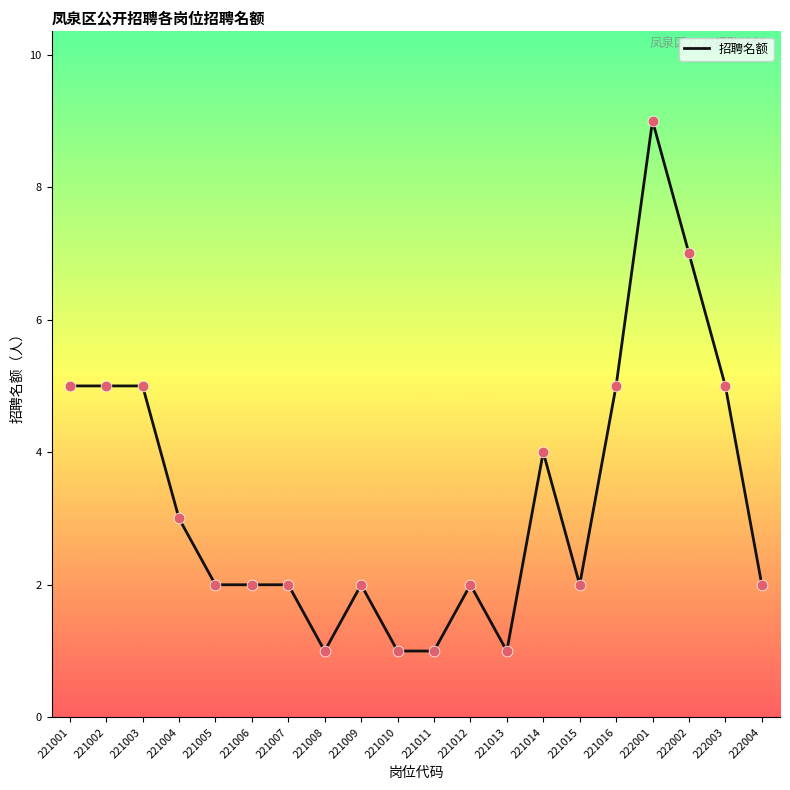

Between 221009 and 221001, which is larger?

221001